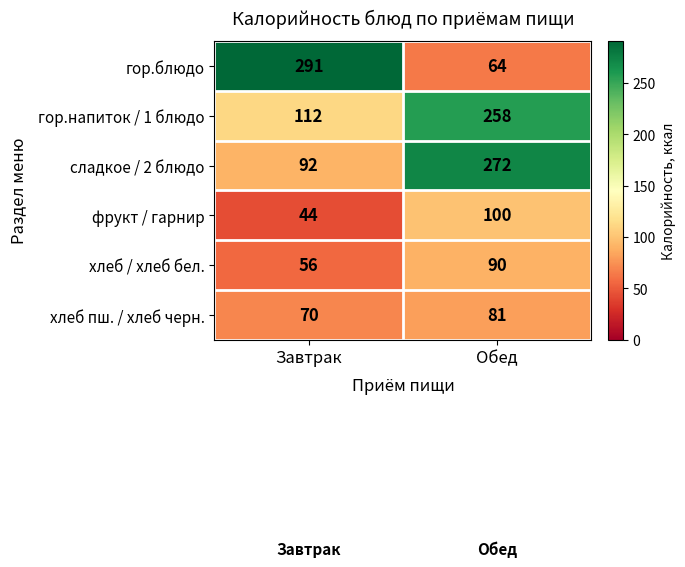

Between Завтрак and Обед, which series saw the biggest shift?

гор.блюдо